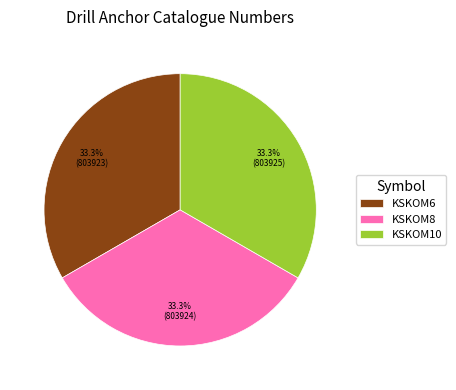

What is the ratio of the value at KSKOM8 to the value at KSKOM10?

1.0